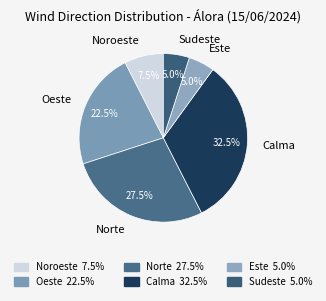

Is there a majority slice in this chart?

No